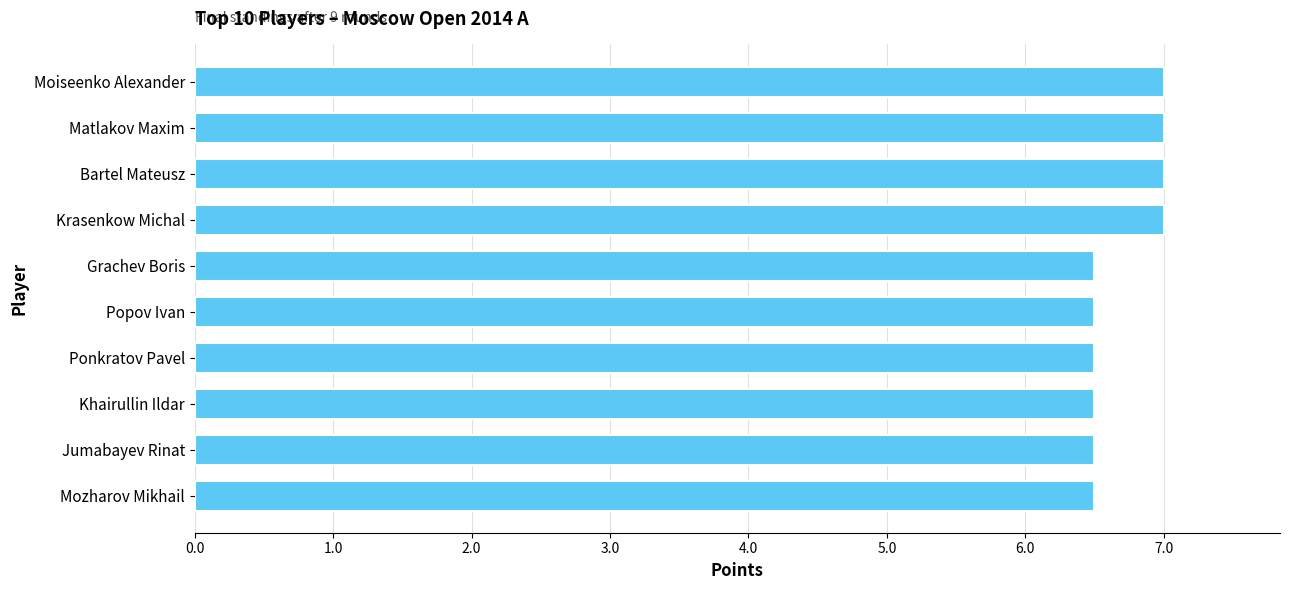

Read the value at Khairullin Ildar.

6.5